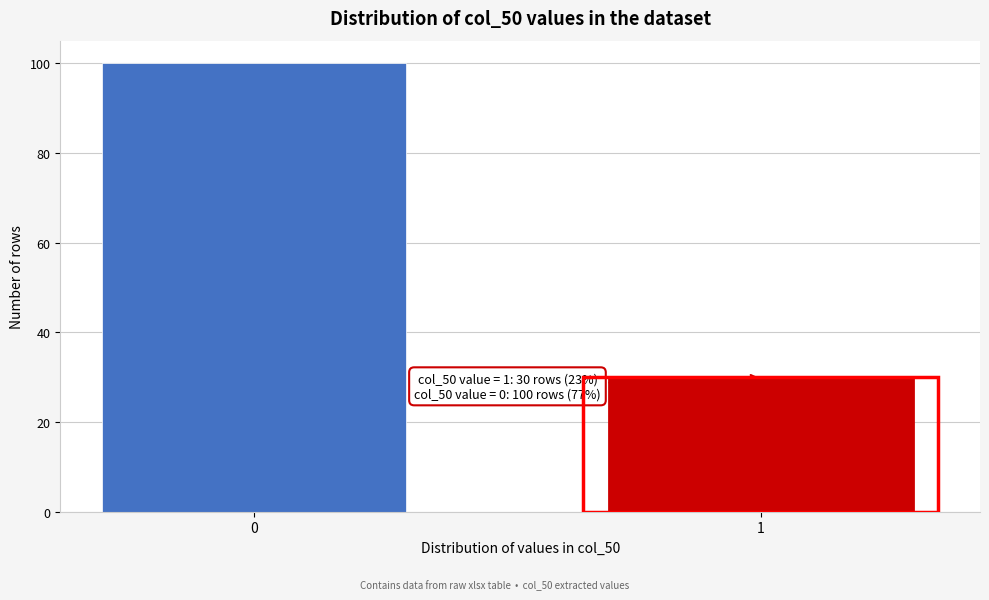

Reading left to right, extract all data points from this chart.

0=100	1=30